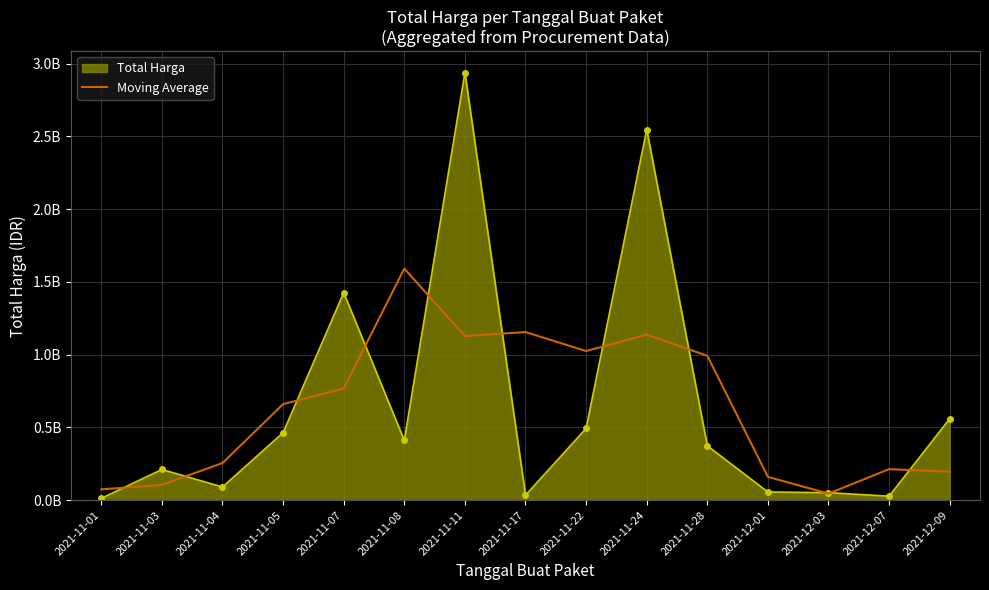

What is the label of the 2nd point from the left?

2021-11-03